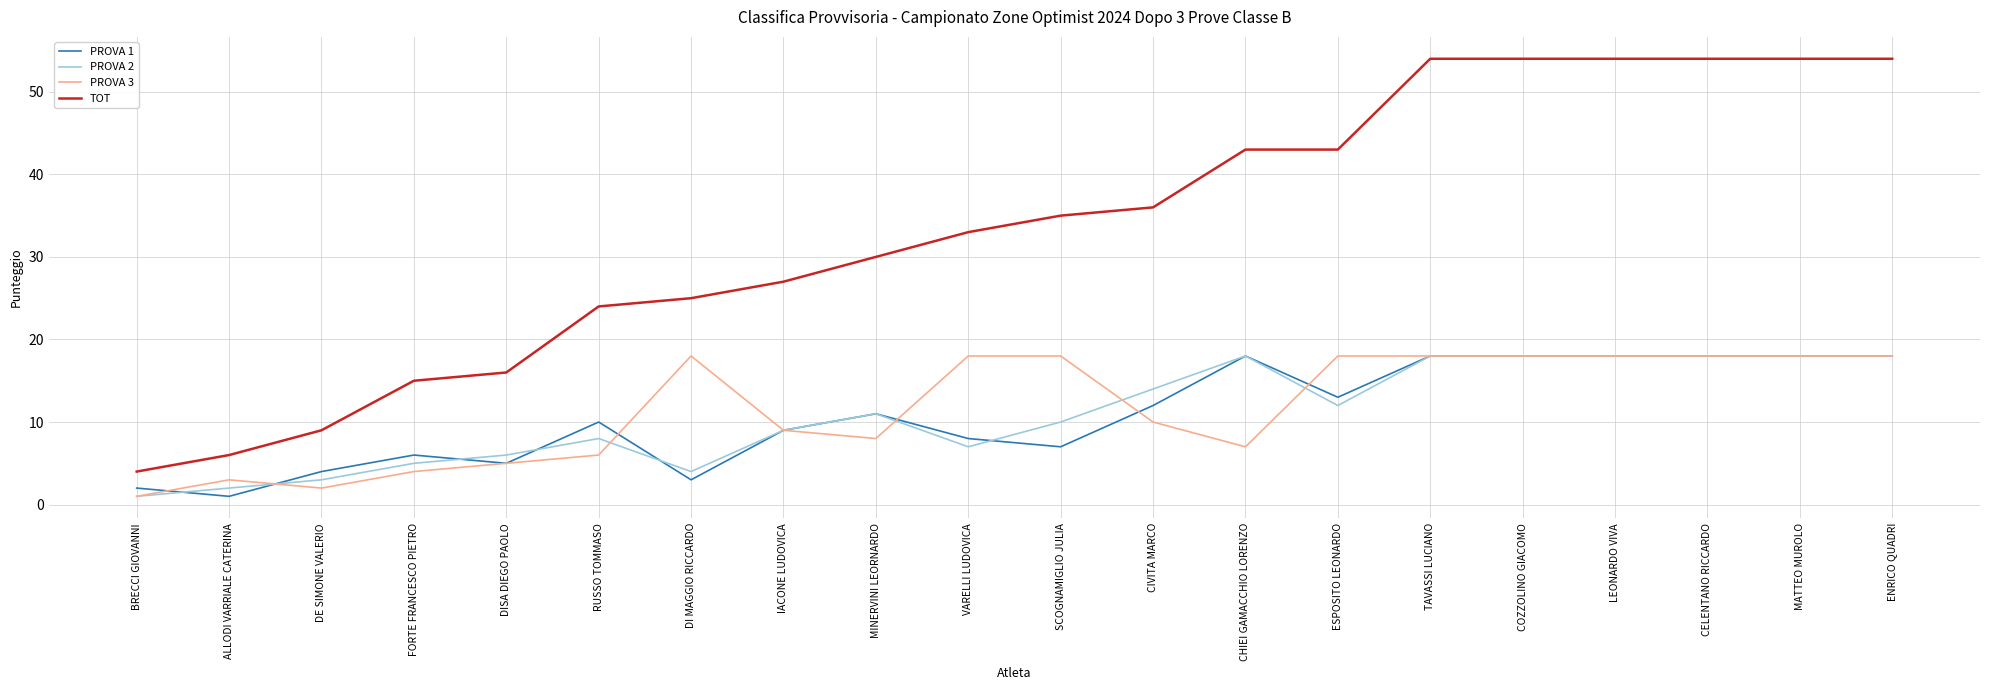

What is the average value of the TOT series?

34